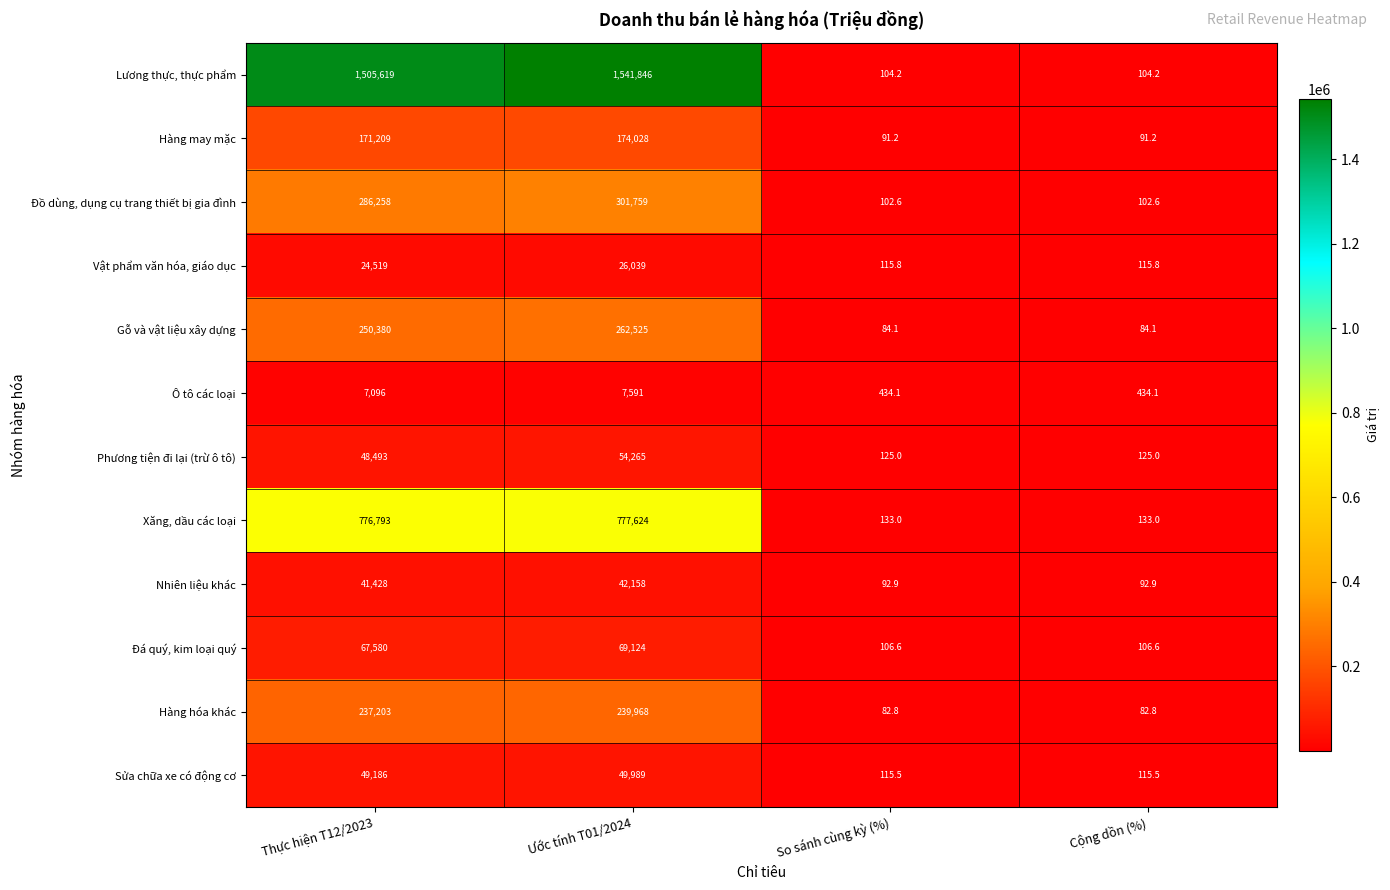

Is the value of Đá quý, kim loại quý at Thực hiện T12/2023 greater than the value of Gỗ và vật liệu xây dựng at So sánh cùng kỳ (%)?

Yes